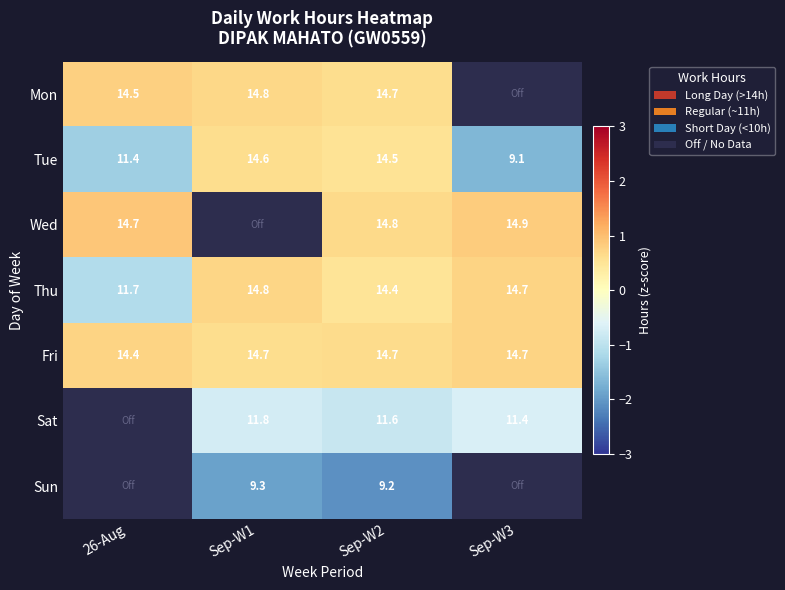

Is the value of Thu at Sep-W1 greater than the value of Fri at Sep-W1?

Yes